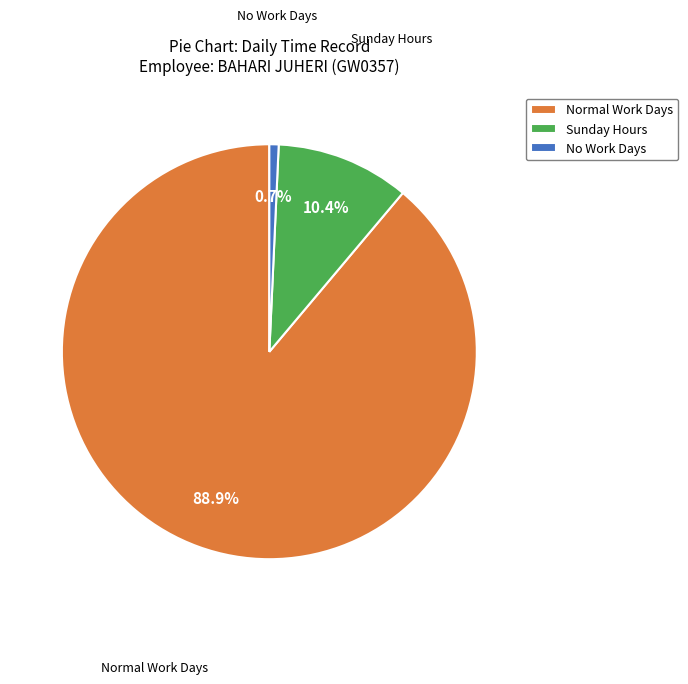

What percentage do Sunday Hours and Normal Work Days together represent?

99.3%